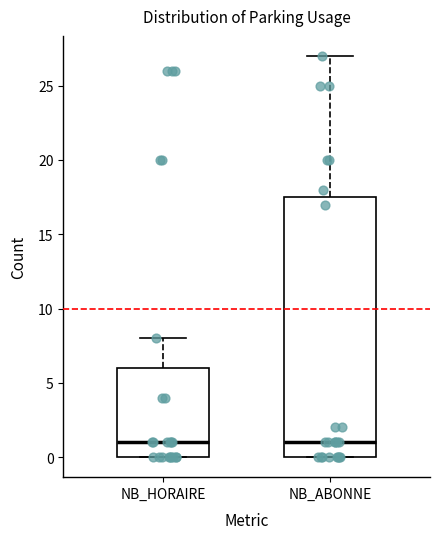

Reading left to right, read every box against the y-axis: the position of its median line, the range the box covers, and the ends of its whiskers. The values are not printed on the chart, so give them approximately, as read against the axis.

NB_HORAIRE: median 1.0, box 0.0 to 6.0, whiskers 0.0 to 8.0
NB_ABONNE: median 1.0, box 0.0 to 17.5, whiskers 0.0 to 27.0